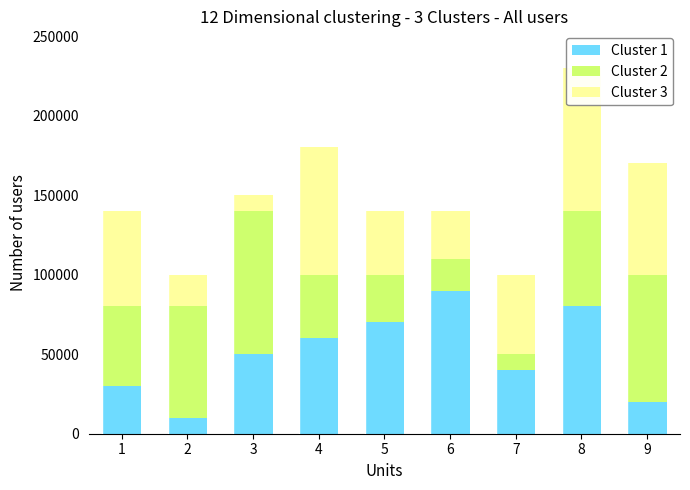

Are the bars horizontal?

No